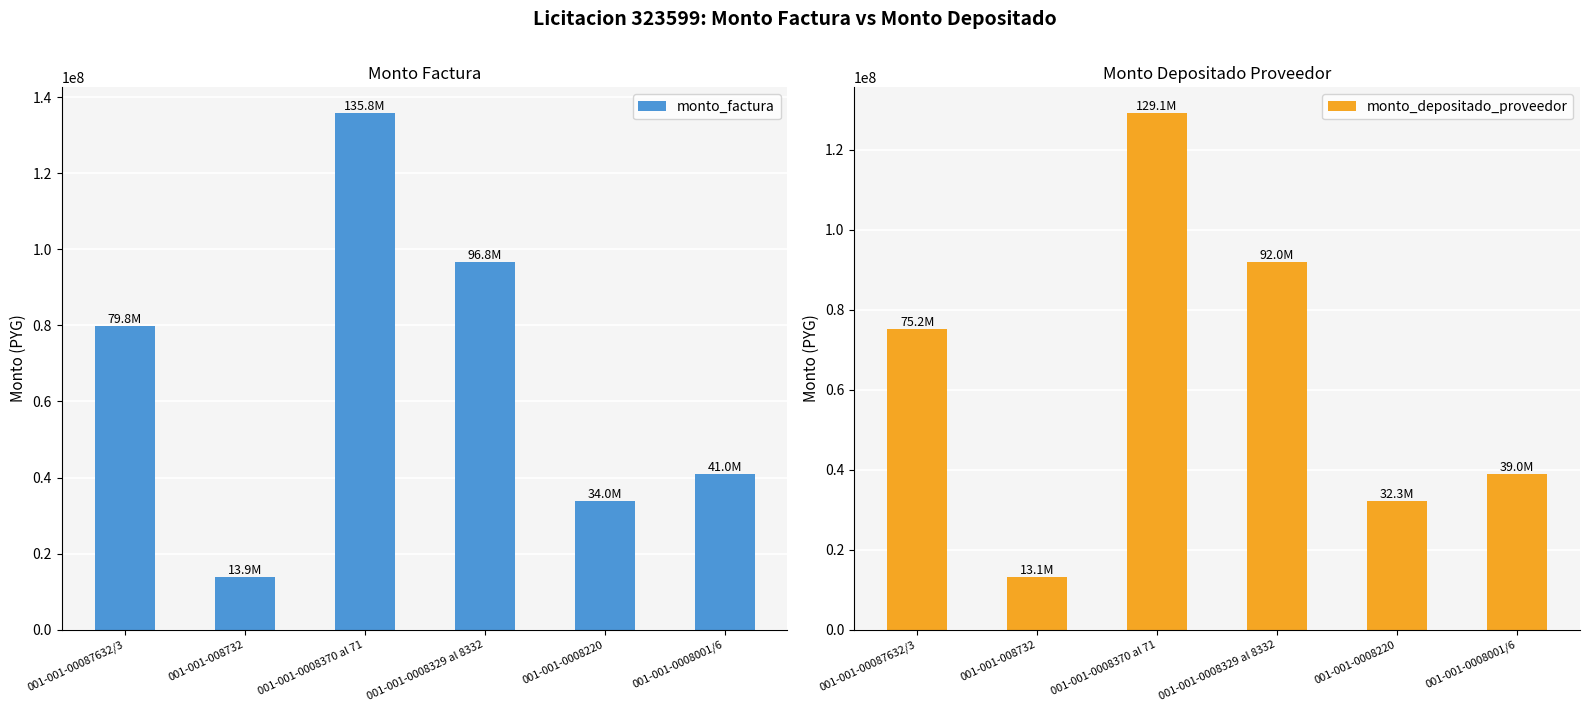

Where does the monto_factura series first go above 79819600?

001-001-0008370 al 71